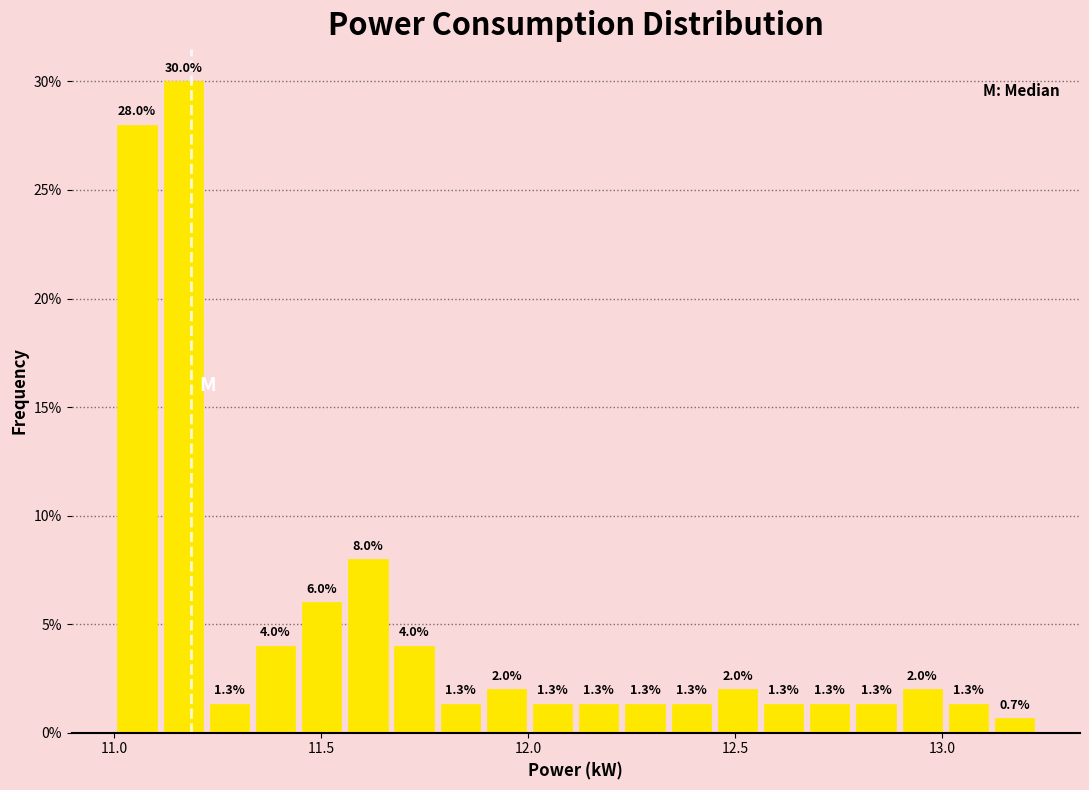

Read against the x-axis, roughly where is the centre of the tallest bar?

11.15